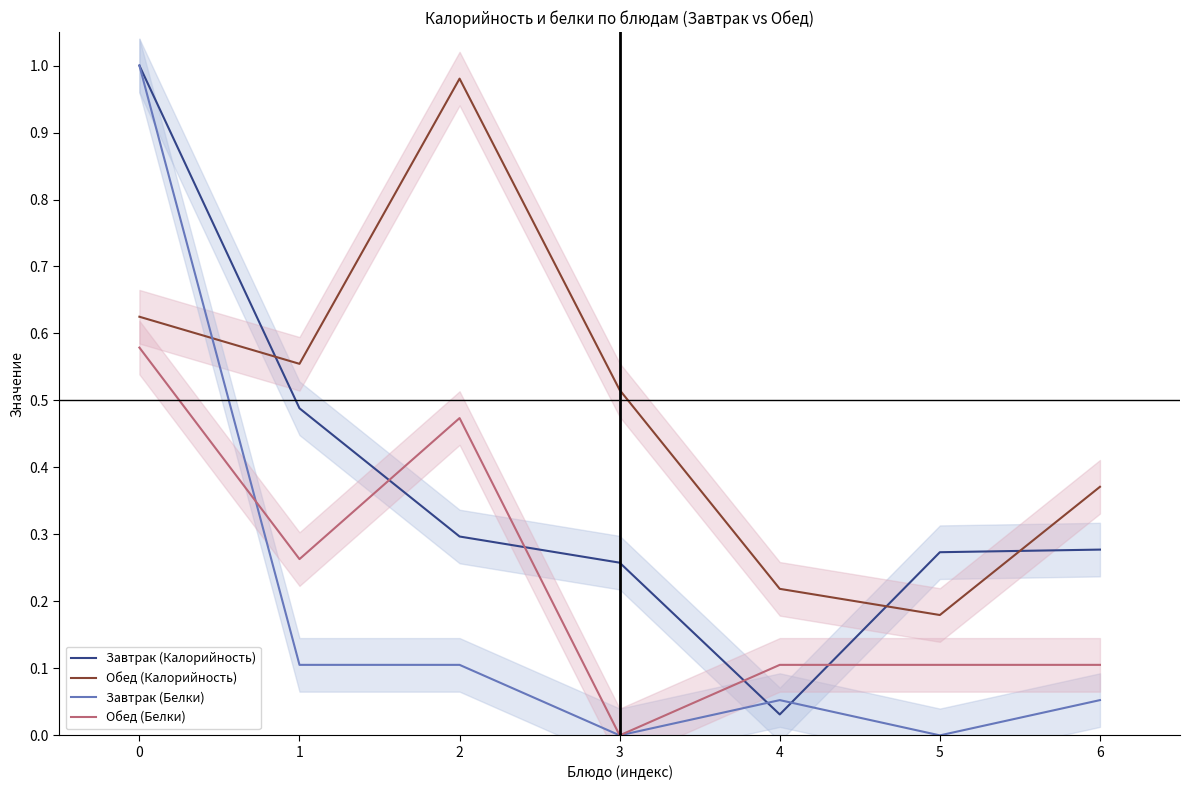

Reading left to right, transcribe all the data shown in this chart.

Завтрак (Калорийность): 0=1.0	1=0.5	2=0.3	3=0.3	4=0.0	5=0.3	6=0.3
Обед (Калорийность): 0=0.6	1=0.6	2=1.0	3=0.5	4=0.2	5=0.2	6=0.4
Завтрак (Белки): 0=1.0	1=0.1	2=0.1	3=0.0	4=0.1	5=0.0	6=0.1
Обед (Белки): 0=0.6	1=0.3	2=0.5	3=0.0	4=0.1	5=0.1	6=0.1